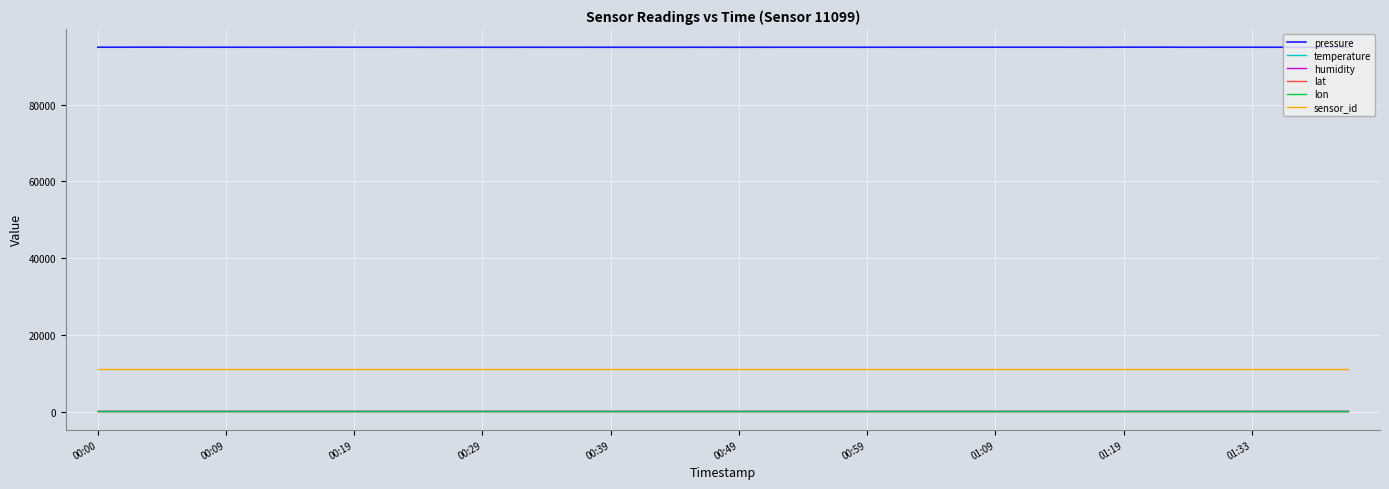

True or false: lat and humidity cross at least once.

False